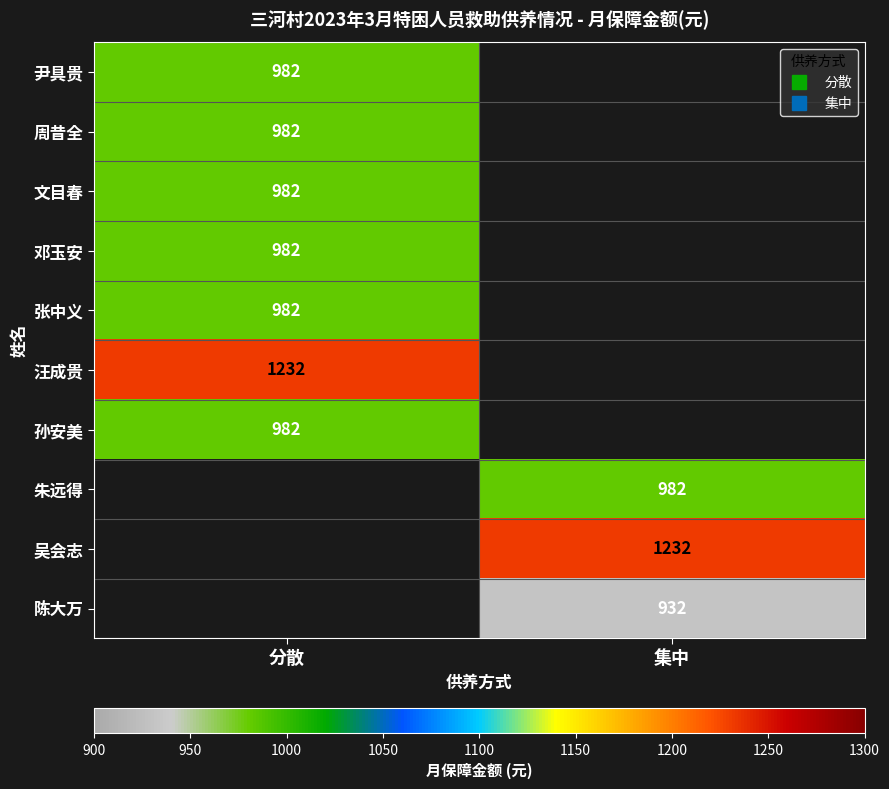

What is the minimum value shown in the chart?

932.0